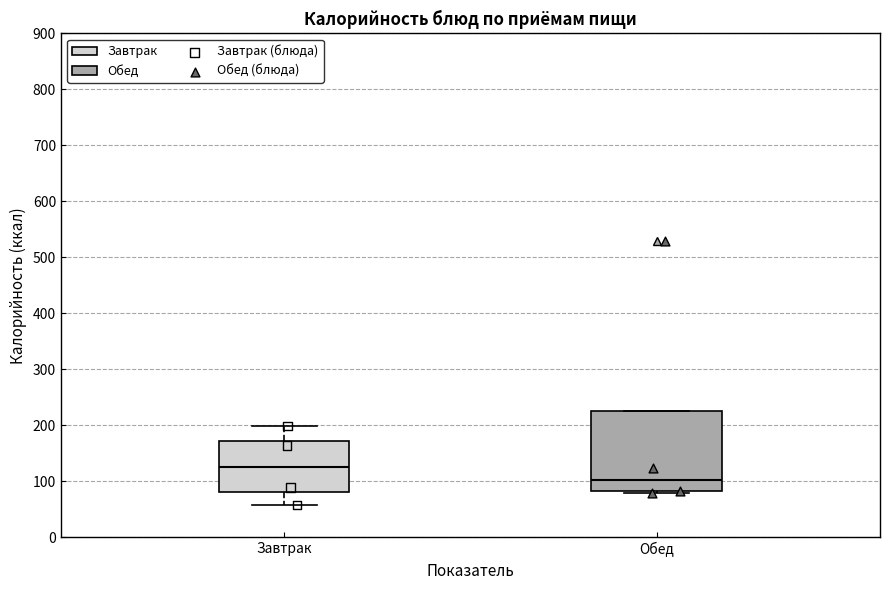

Reading left to right, read every box against the y-axis: the position of its median line, the range the box covers, and the ends of its whiskers. The values are not printed on the chart, so give them approximately, as read against the axis.

Завтрак: median 130, box 80 to 170, whiskers 60 to 200
Обед: median 100, box 80 to 230, whiskers 80 to 230